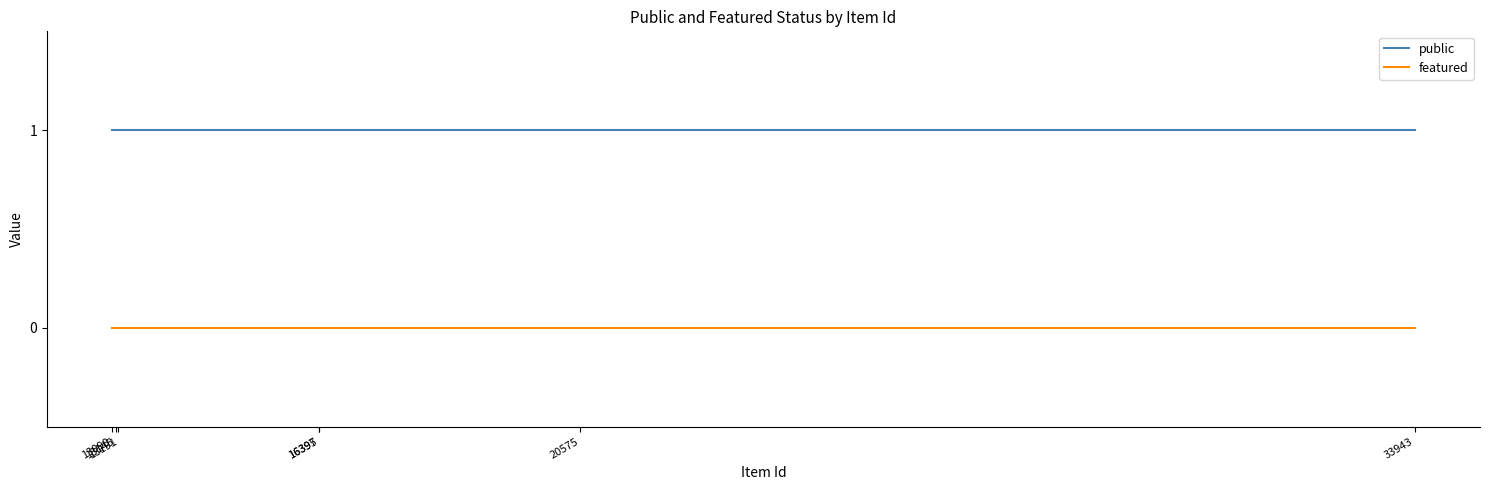

True or false: featured and public cross at least once.

False